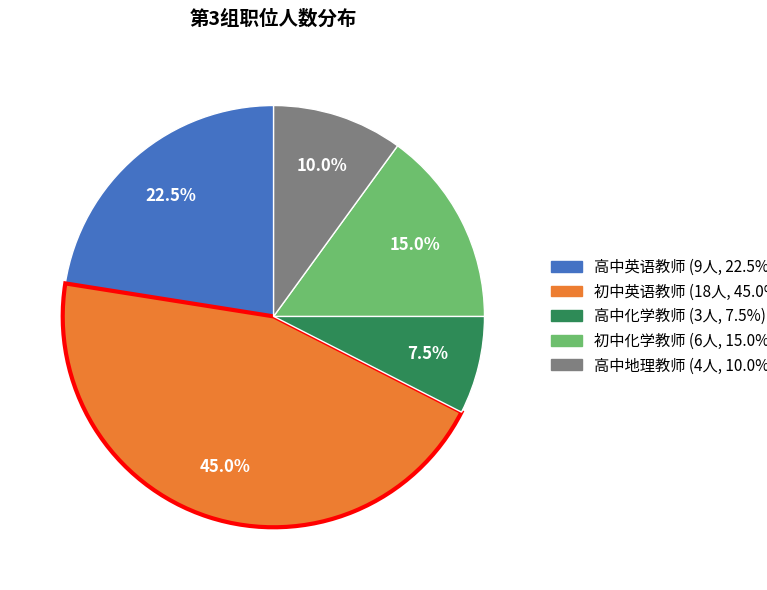

Does any single category account for the majority?

No